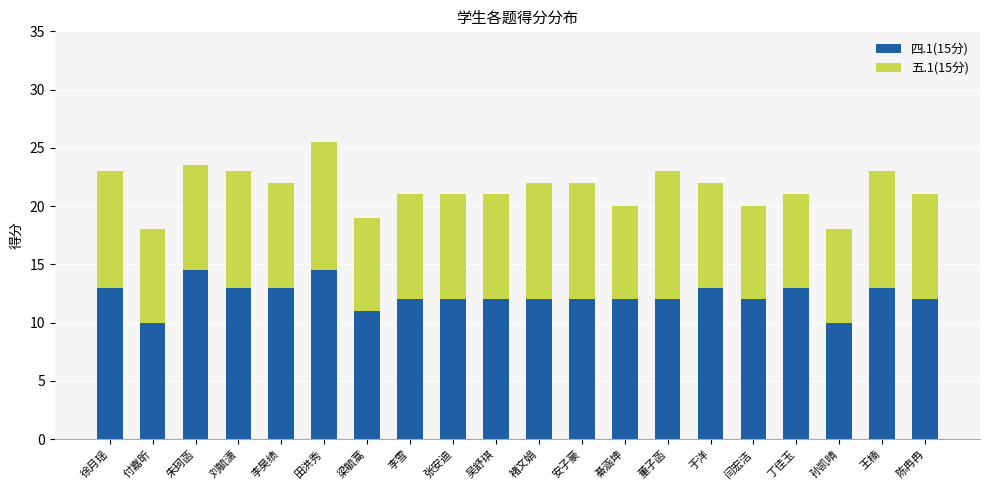

What is the total value across all series at 安子豪?

22.0